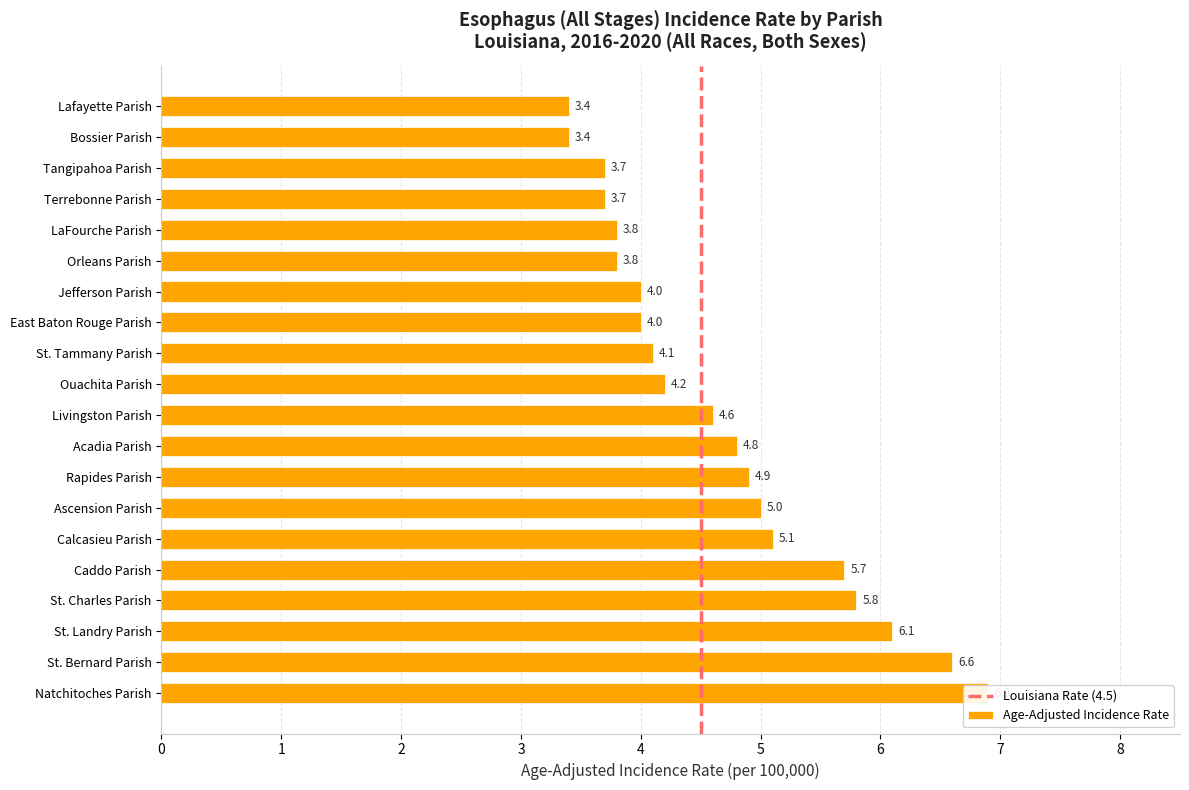

The value at Orleans Parish is 5.7. True or false?

False